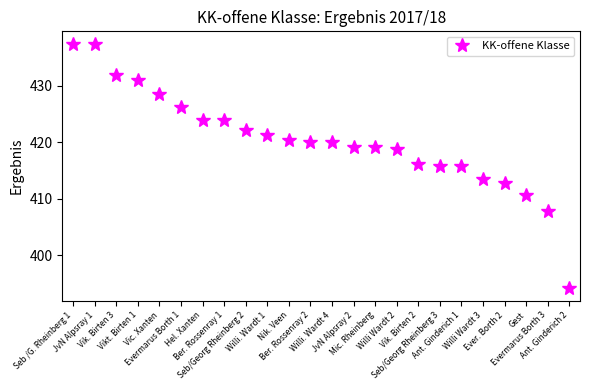

What is the difference between the second highest and minimum values?

43.4